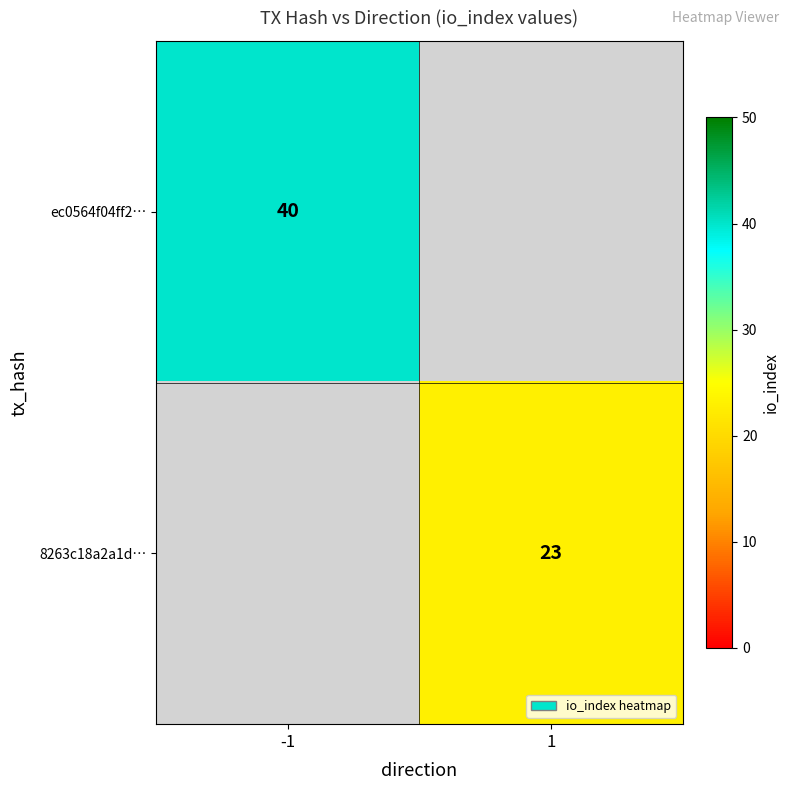

The ec0564f04ff2… series shows 14 at -1. True or false?

False